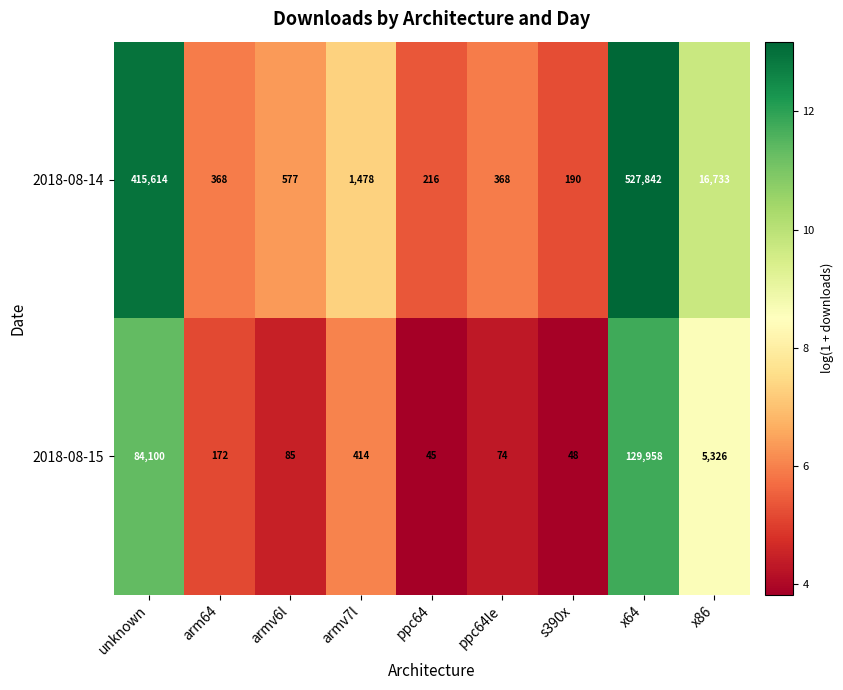

How many distinct data groups are displayed?

2